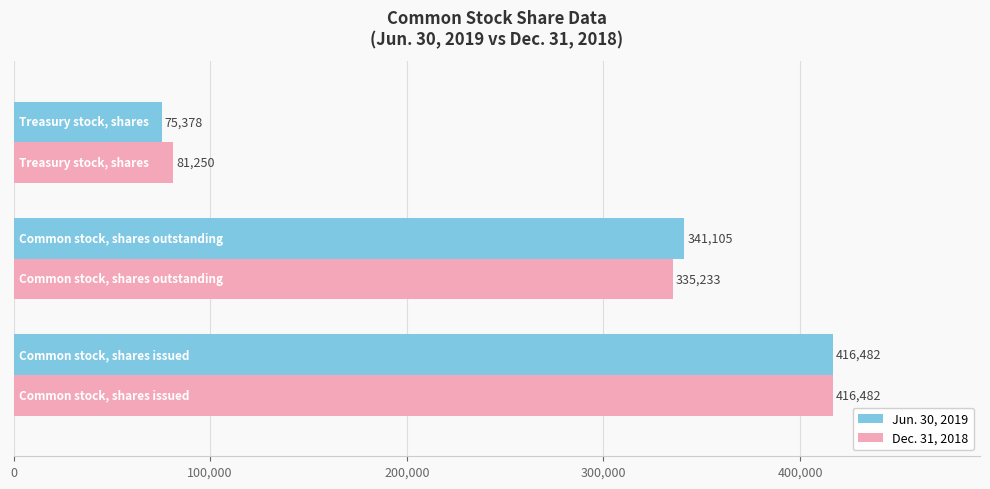

What is the difference between the maximum and minimum values in the Jun. 30, 2019 series?

341104